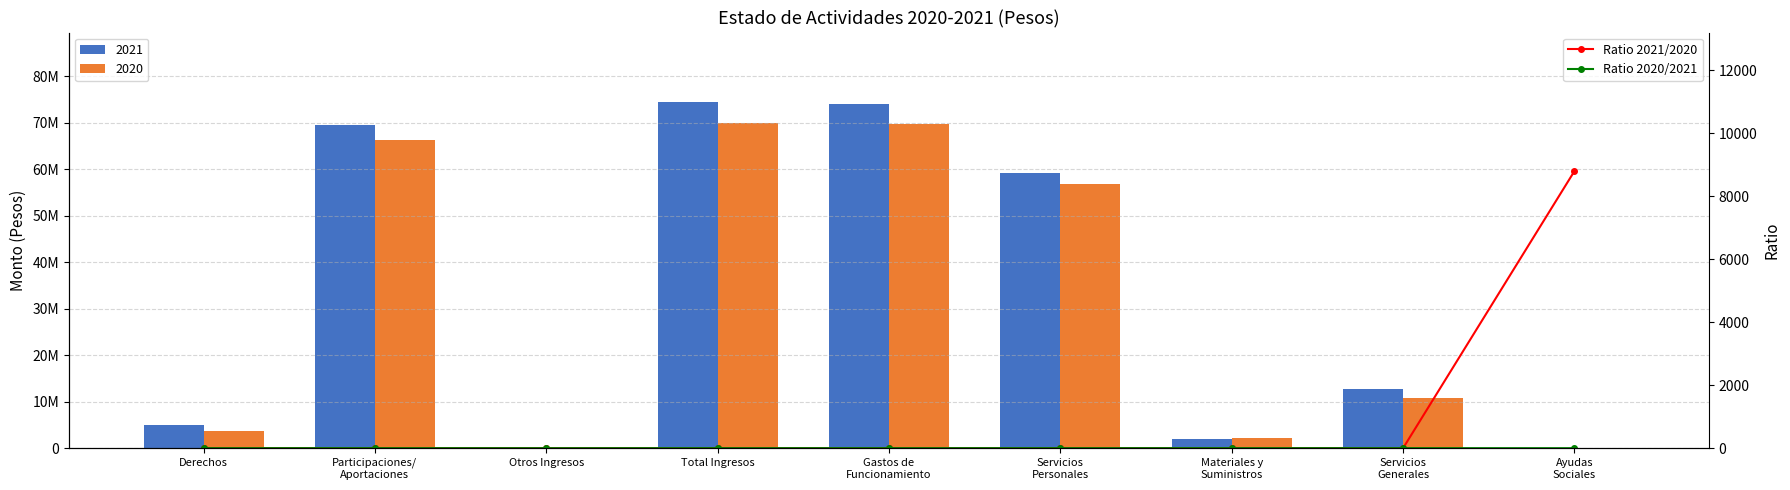

Is the value of Ratio 2020/2021 at Total Ingresos greater than the value of Ratio 2021/2020 at Servicios
Personales?

No